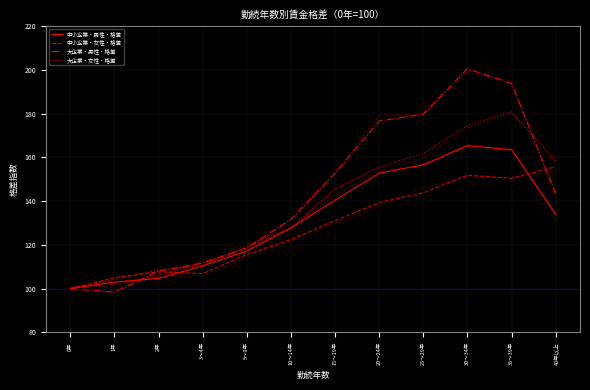

Which category has the highest value in the 中小企業・男性・格差 series?

30～34年